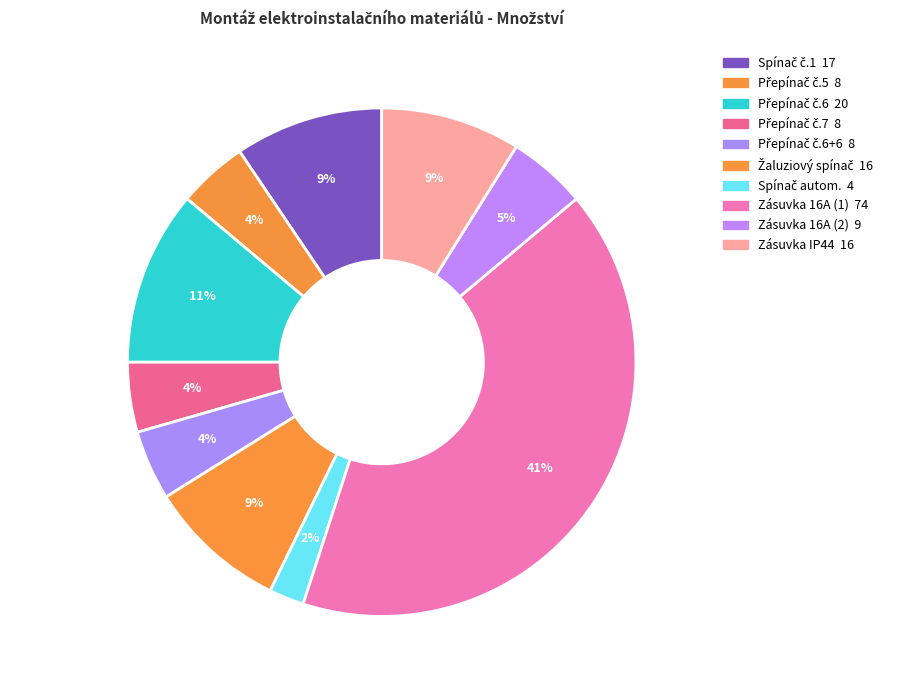

True or false: Zásuvka 16A (2) accounts for 1% of the total.

False